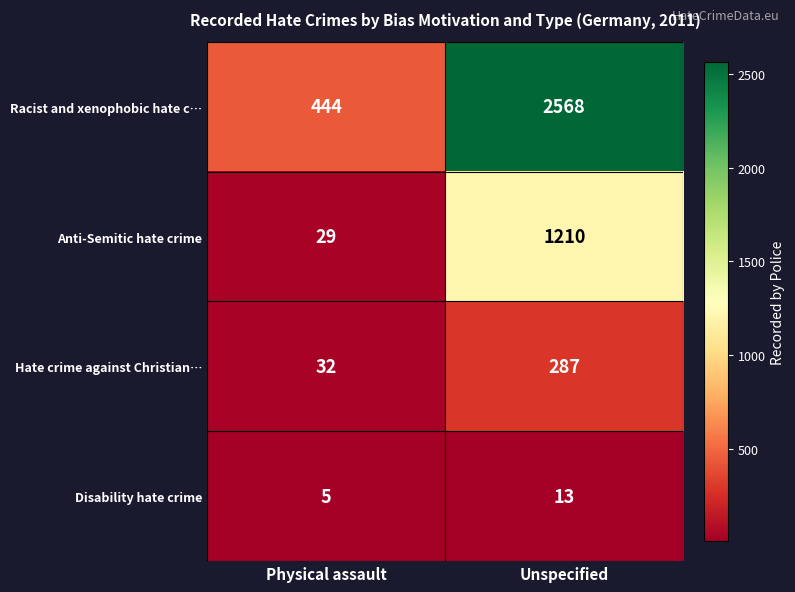

Which series has the largest total across all categories?

Racist and xenophobic hate c…